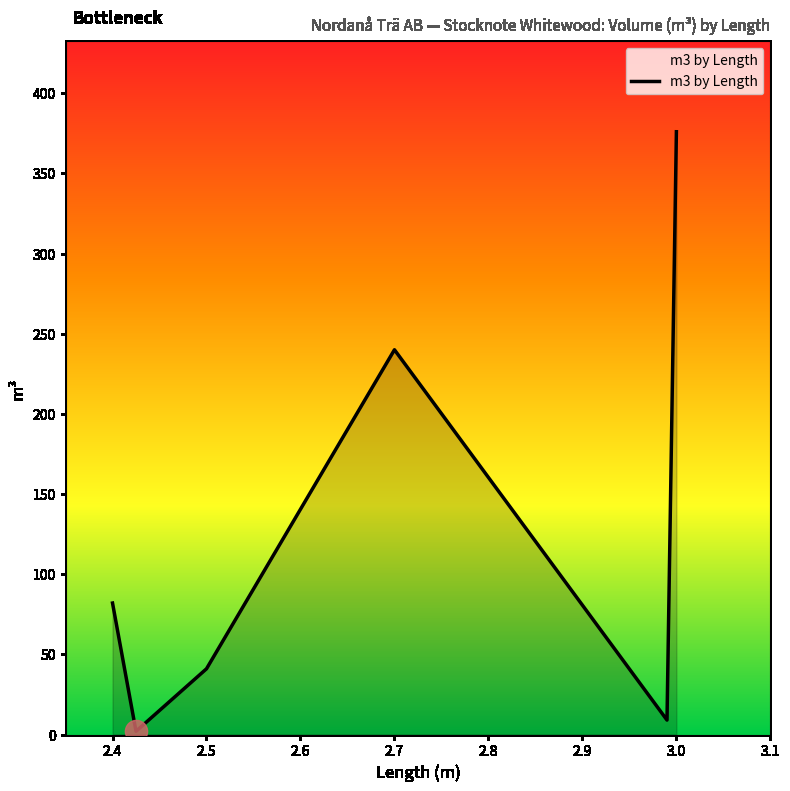

True or false: there are more than 0 points higher than both neighbors.

True